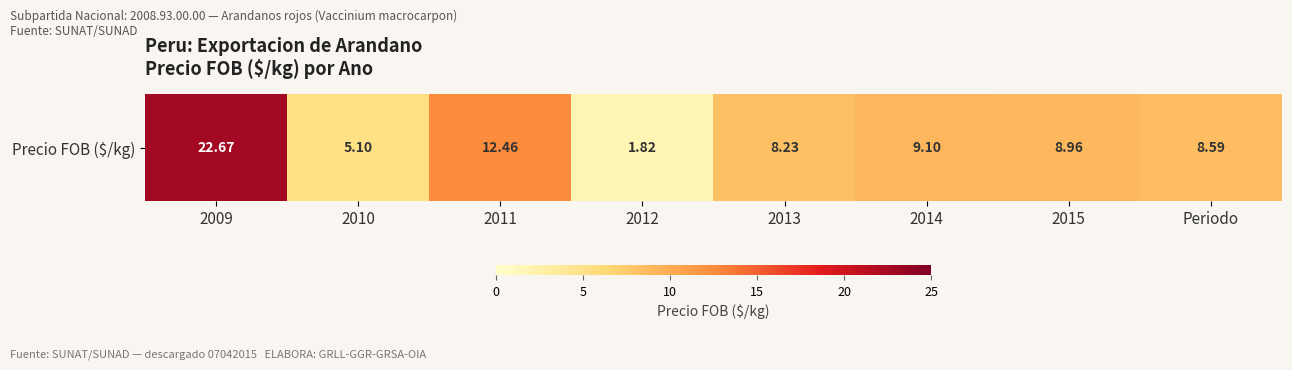

How many series are shown in this chart?

1